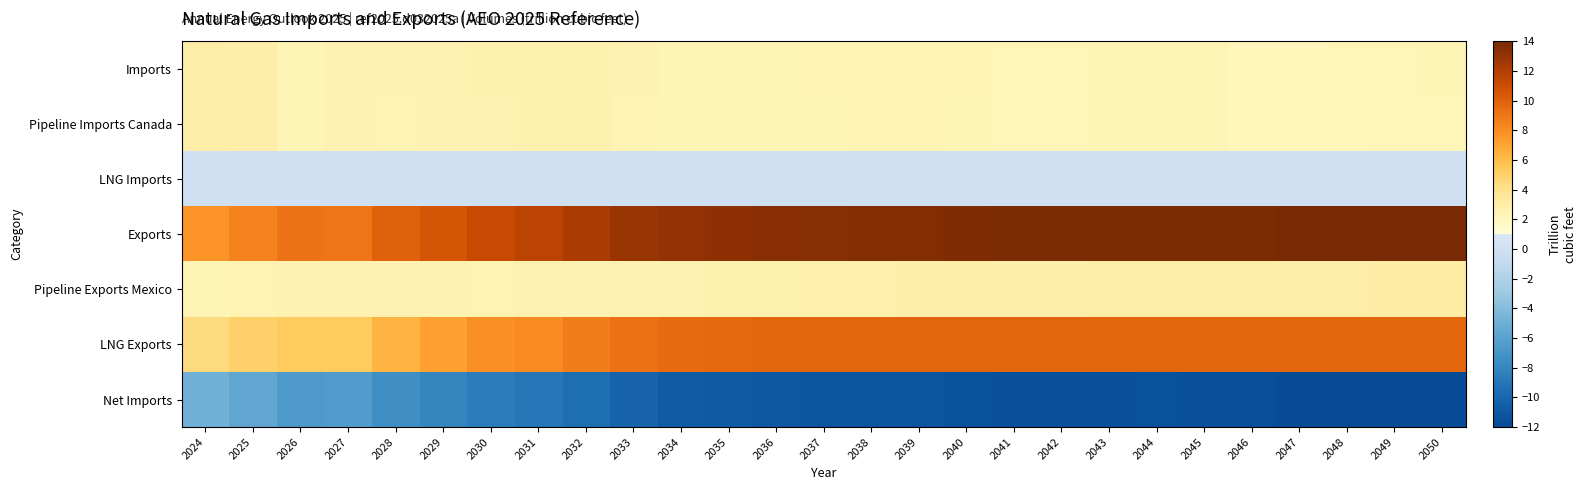

At which category does the chart reach its minimum across all series?

2048